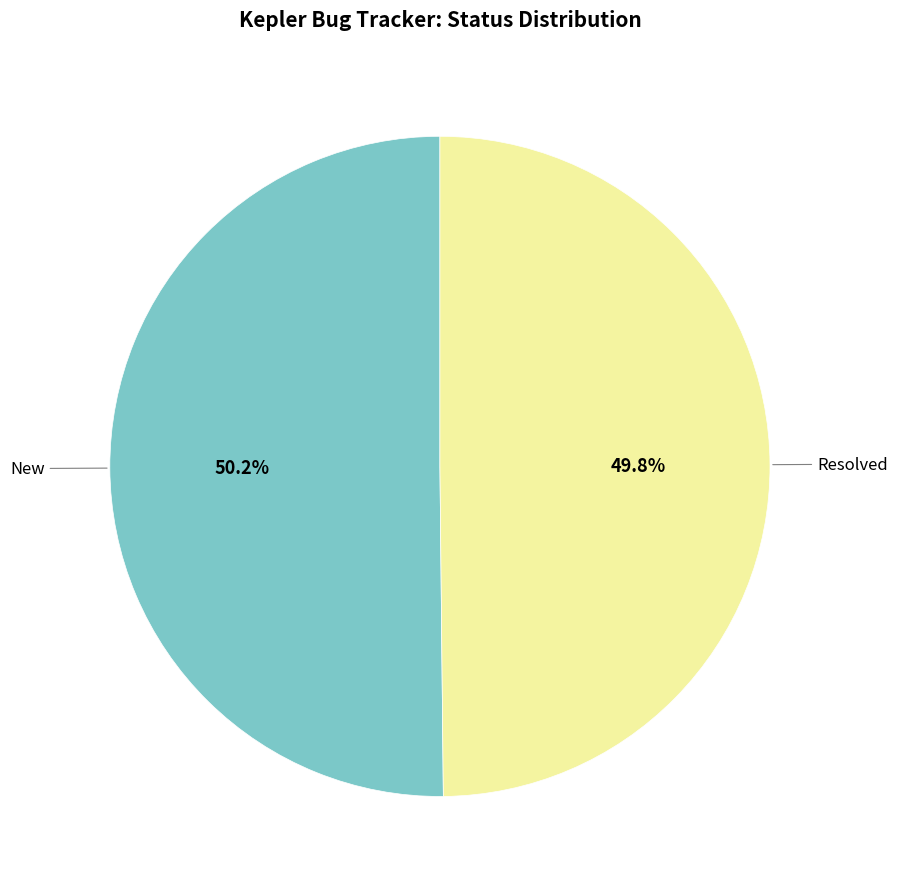

Is there any slice that represents more than half of the pie?

Yes